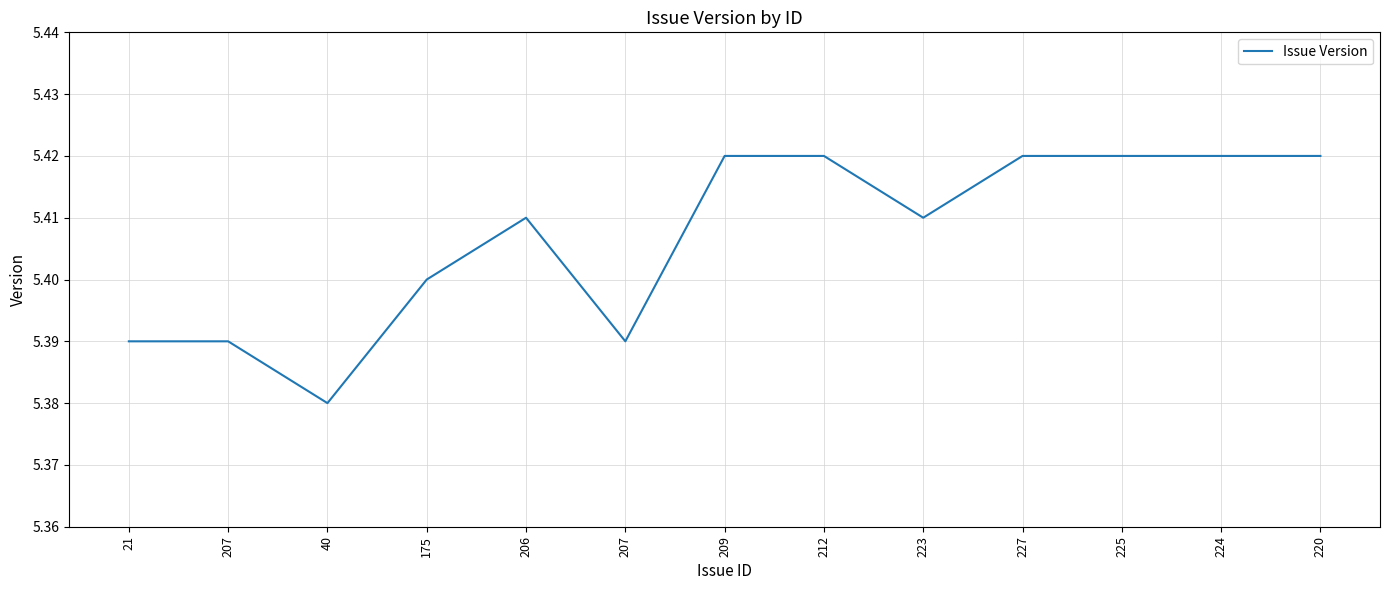

Does the chart have visible grid lines?

Yes